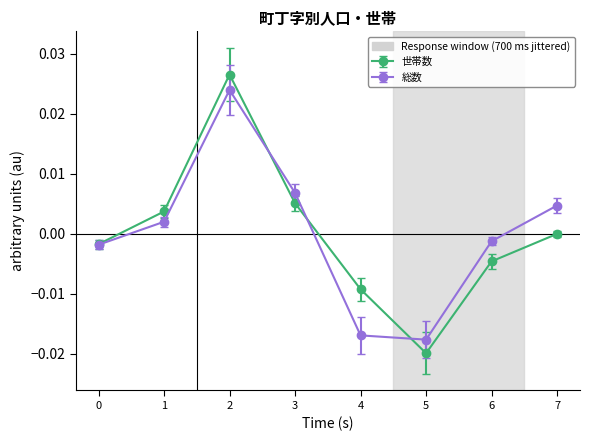

Which series changed the most between 5 and 6?

総数